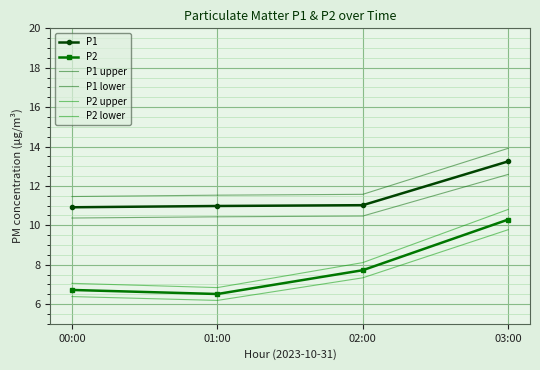

What is the label of the 2nd point from the left?

01:00